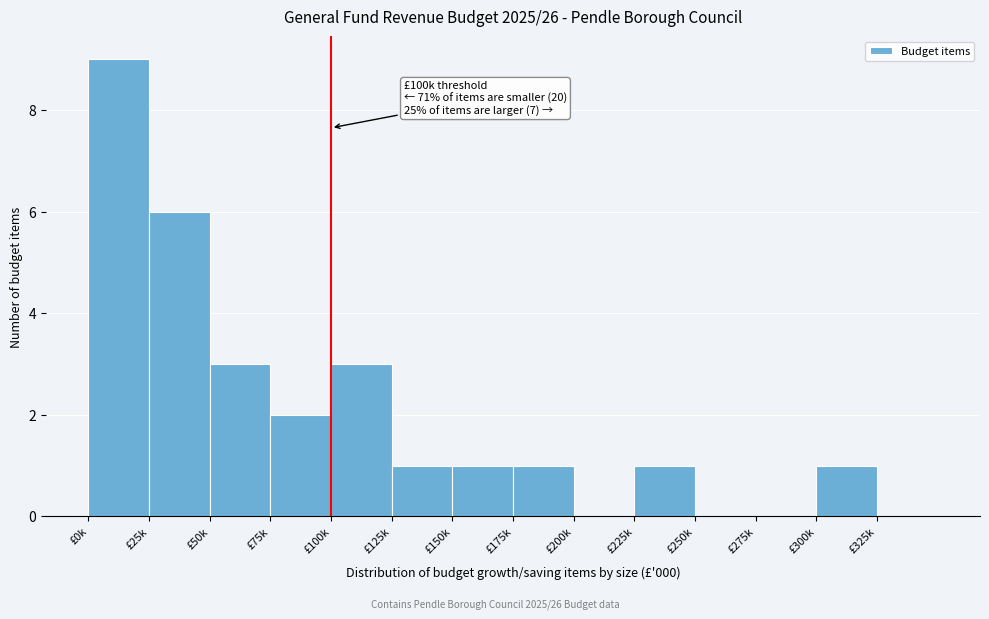

Reading left to right, what are all the values shown in this chart?

£0k=9	£25k=6	£50k=3	£75k=2	£100k=3	£125k=1	£150k=1	£175k=1	£200k=0	£225k=1	£250k=0	£275k=0	£300k=1	£325k=0